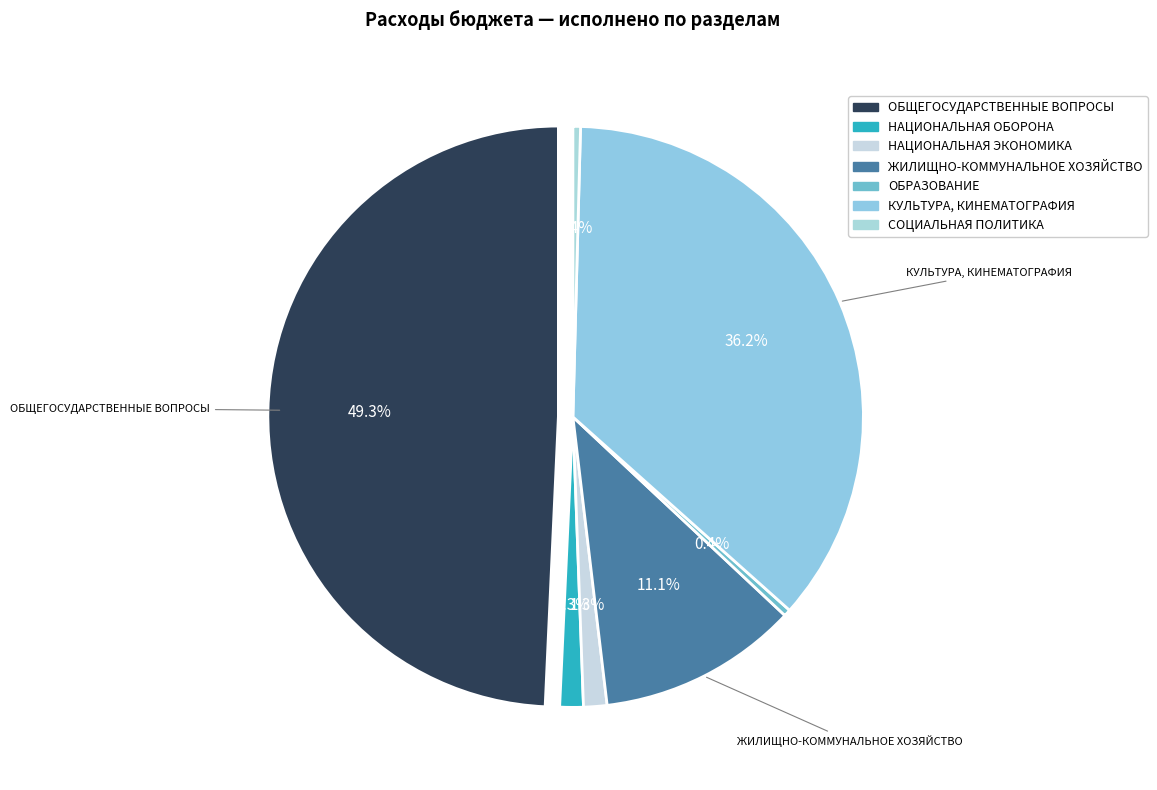

To the nearest percent, what percentage of the pie is НАЦИОНАЛЬНАЯ ОБОРОНА?

1%